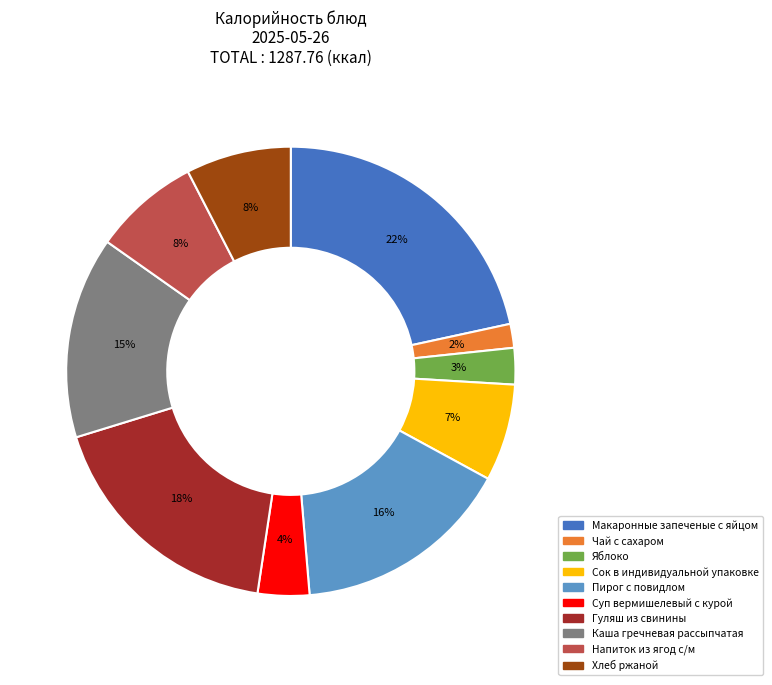

Is it true that Напиток из ягод с/м is 8% of the pie?

True